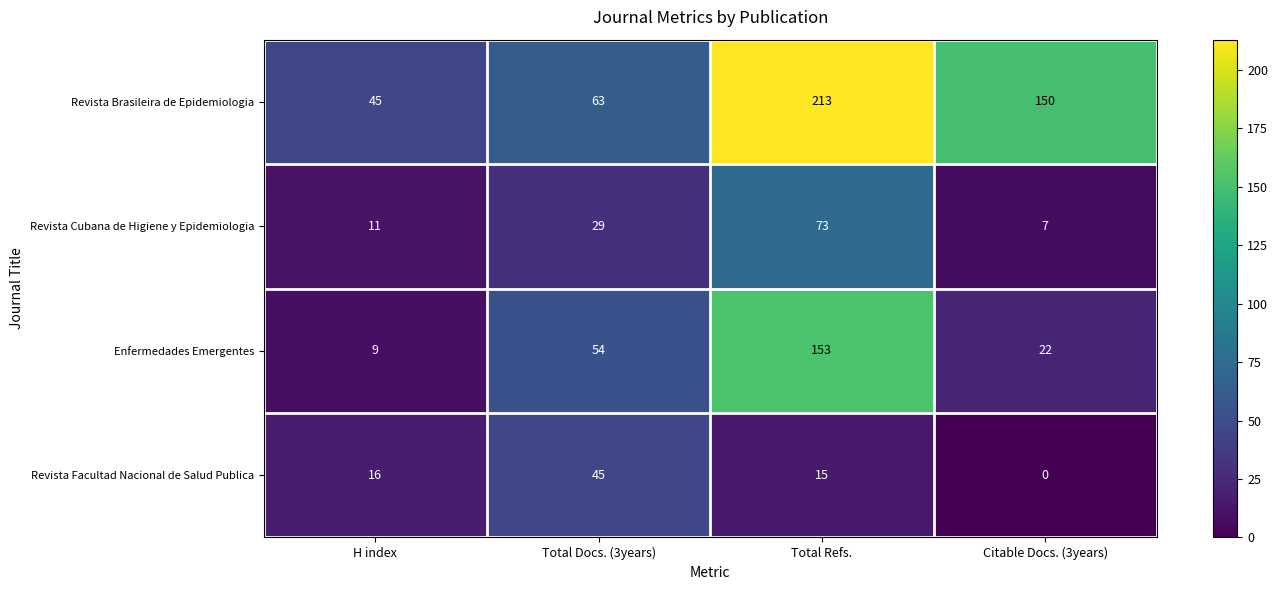

What is the difference between the maximum and minimum values in the Revista Cubana de Higiene y Epidemiologia series?

66